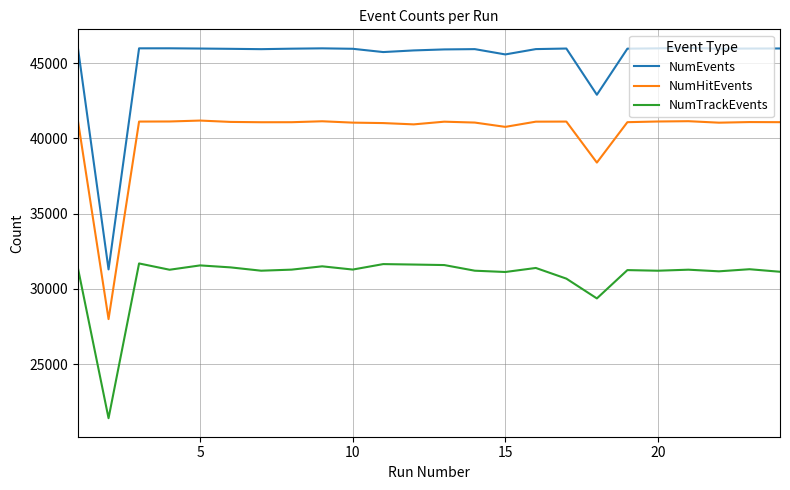

What is the maximum value for NumTrackEvents?

31684